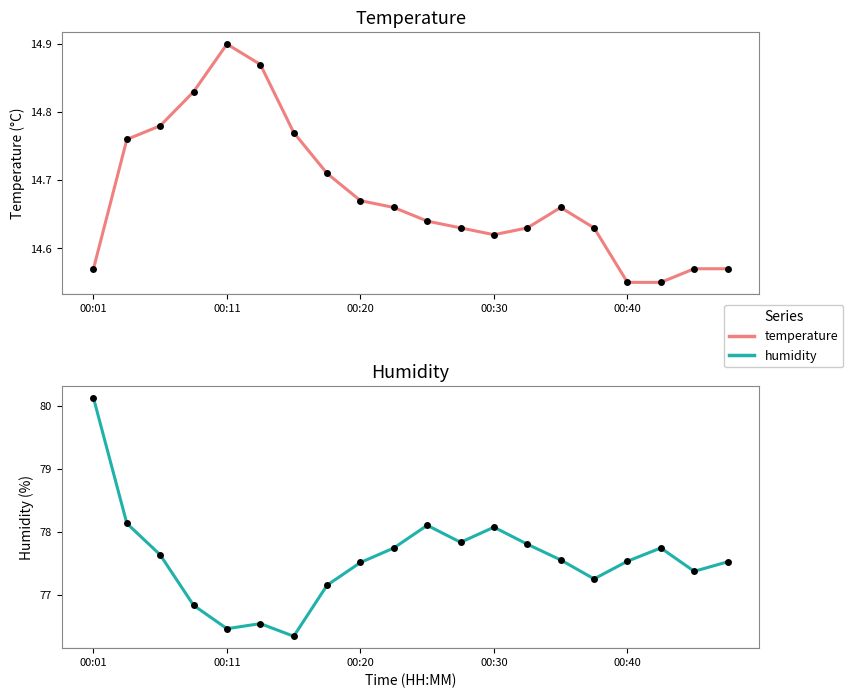

Which series has the largest total across all categories?

humidity